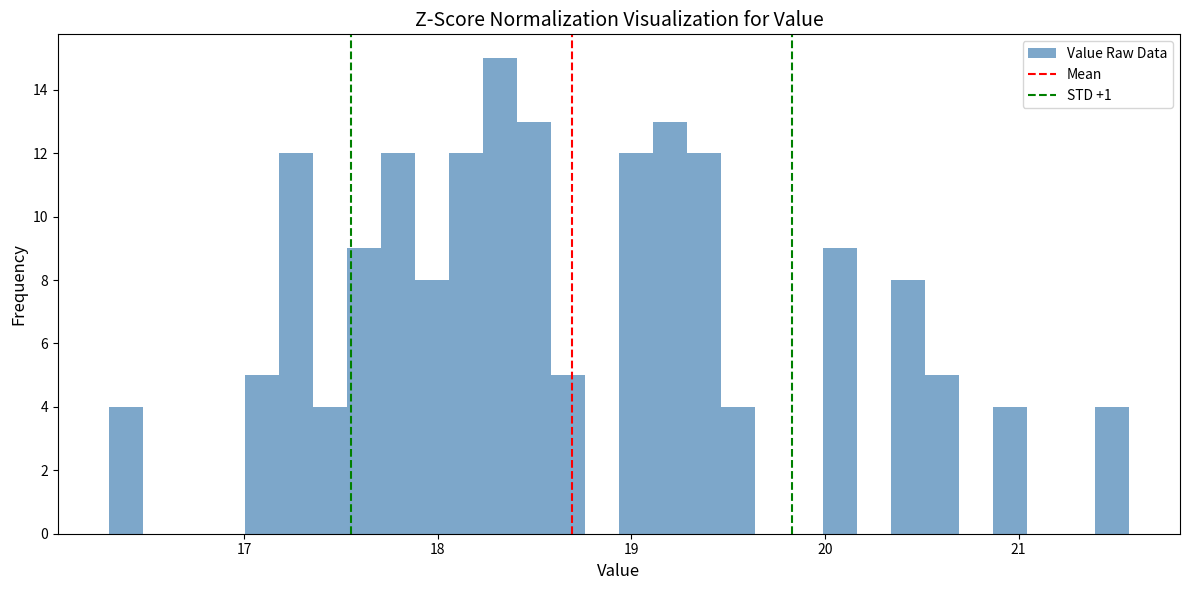

Read against the x-axis, roughly where is the centre of the tallest bar?

18.3